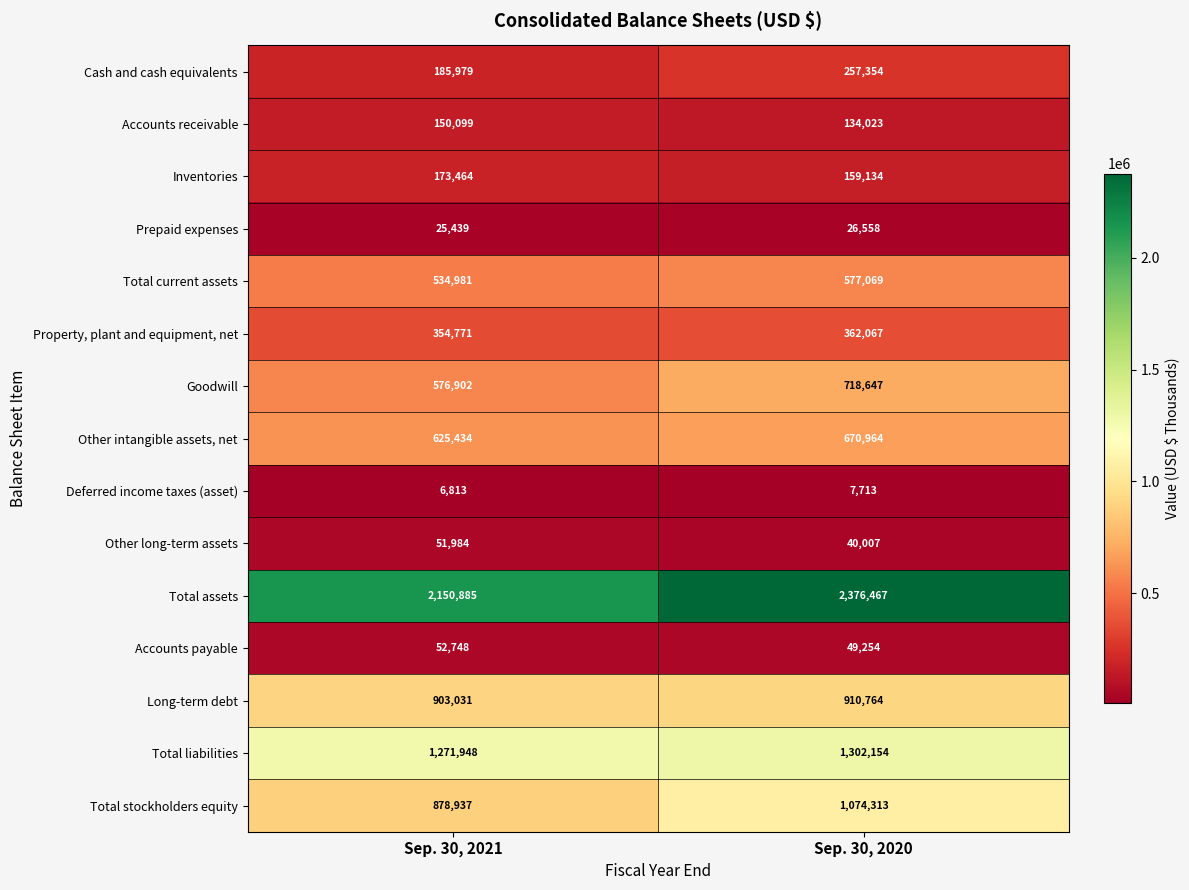

At which category does the chart reach its minimum across all series?

Sep. 30, 2021